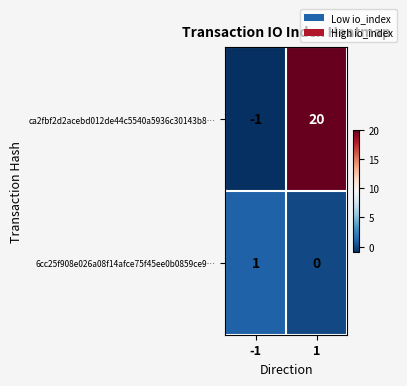

How many values in ca2fbf2d2acebd012de44c5540a5936c30143b8… are below zero?

1